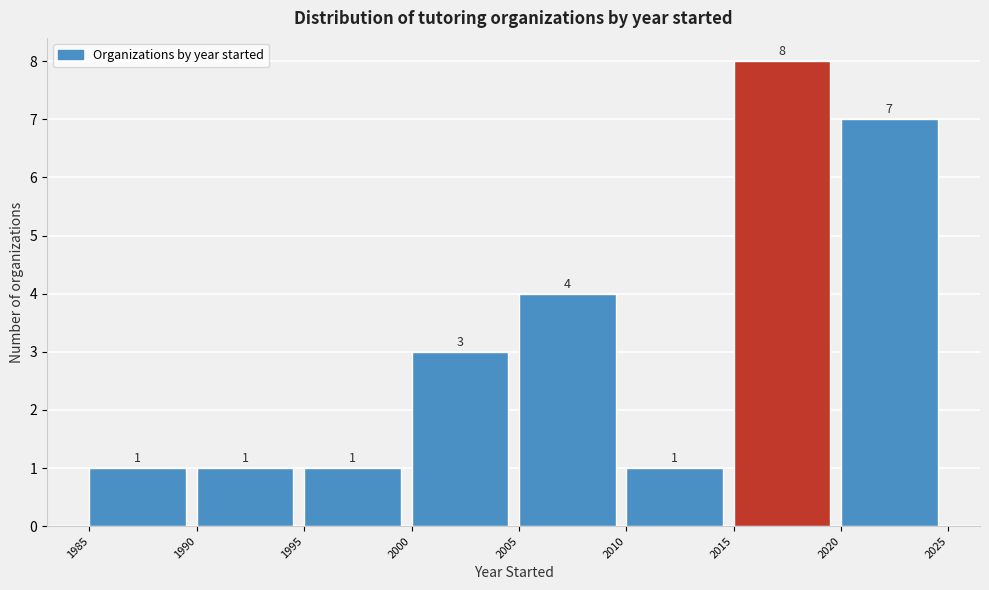

Reading left to right, transcribe this chart: for each bar, give the range it covers on the x-axis and its height.

1985 to 1990: 1
1990 to 1995: 1
1995 to 2000: 1
2000 to 2005: 3
2005 to 2010: 4
2010 to 2015: 1
2015 to 2020: 8
2020 to 2025: 7